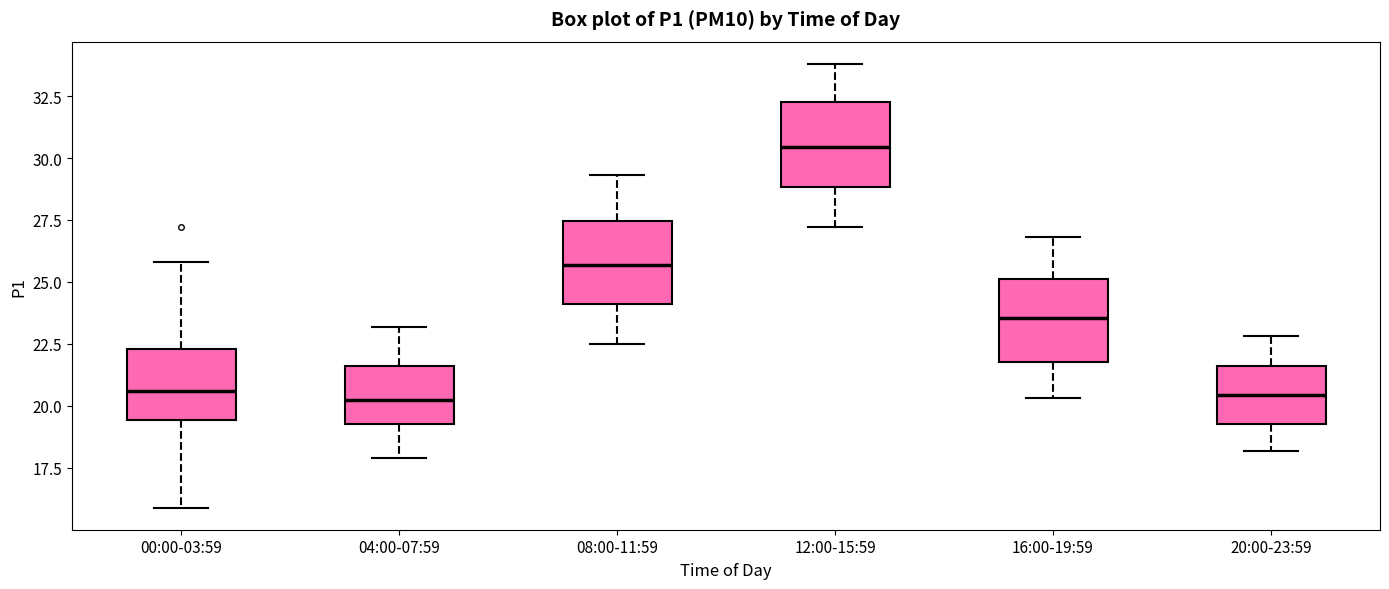

Reading left to right, read every box against the y-axis: the position of its median line, the range the box covers, and the ends of its whiskers. The values are not printed on the chart, so give them approximately, as read against the axis.

00:00-03:59: median 20.5, box 19.5 to 22.5, whiskers 16.0 to 26.0
04:00-07:59: median 20.5, box 19.5 to 21.5, whiskers 18.0 to 23.0
08:00-11:59: median 25.5, box 24.0 to 27.5, whiskers 22.5 to 29.5
12:00-15:59: median 30.5, box 29.0 to 32.5, whiskers 27.0 to 34.0
16:00-19:59: median 23.5, box 22.0 to 25.0, whiskers 20.5 to 27.0
20:00-23:59: median 20.5, box 19.5 to 21.5, whiskers 18.0 to 23.0